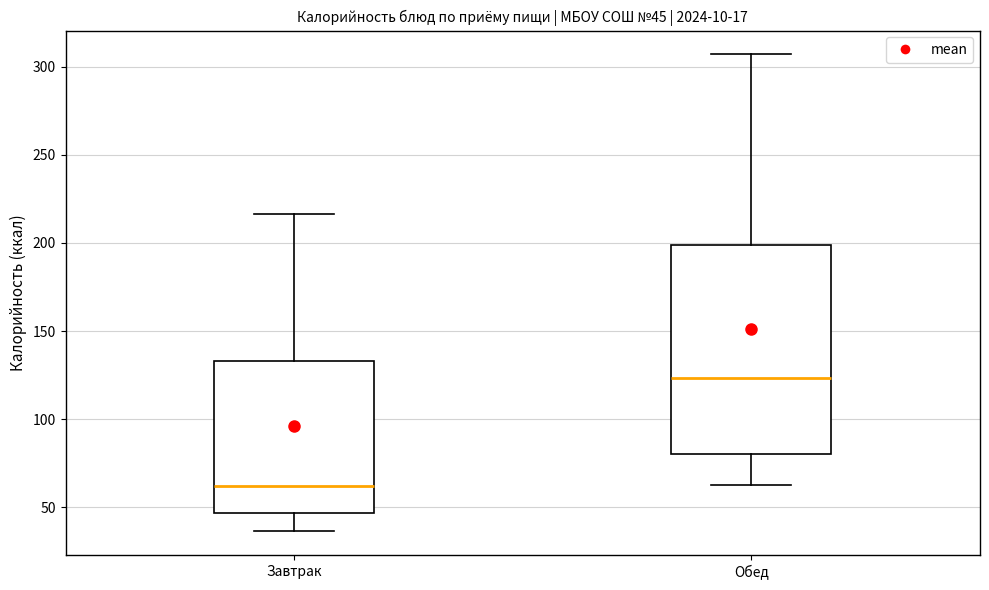

Which box is the tallest, from its lower edge to its upper edge?

Обед